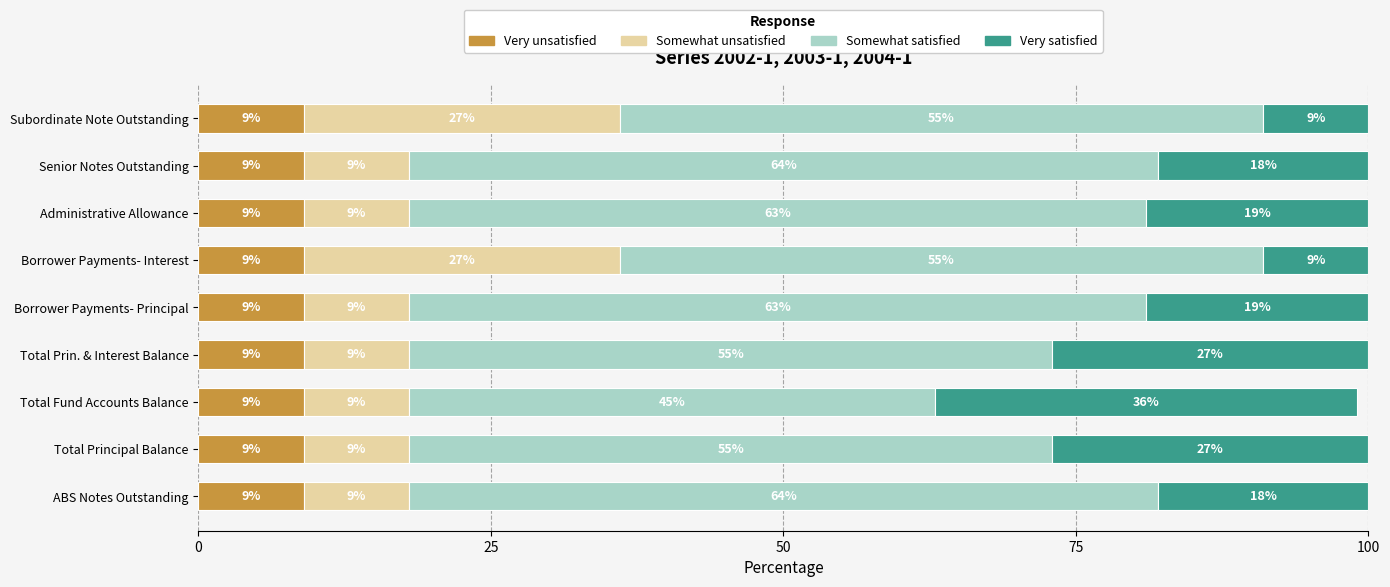

What is the sum of the Very unsatisfied values at ABS Notes Outstanding and Borrower Payments- Principal?

18